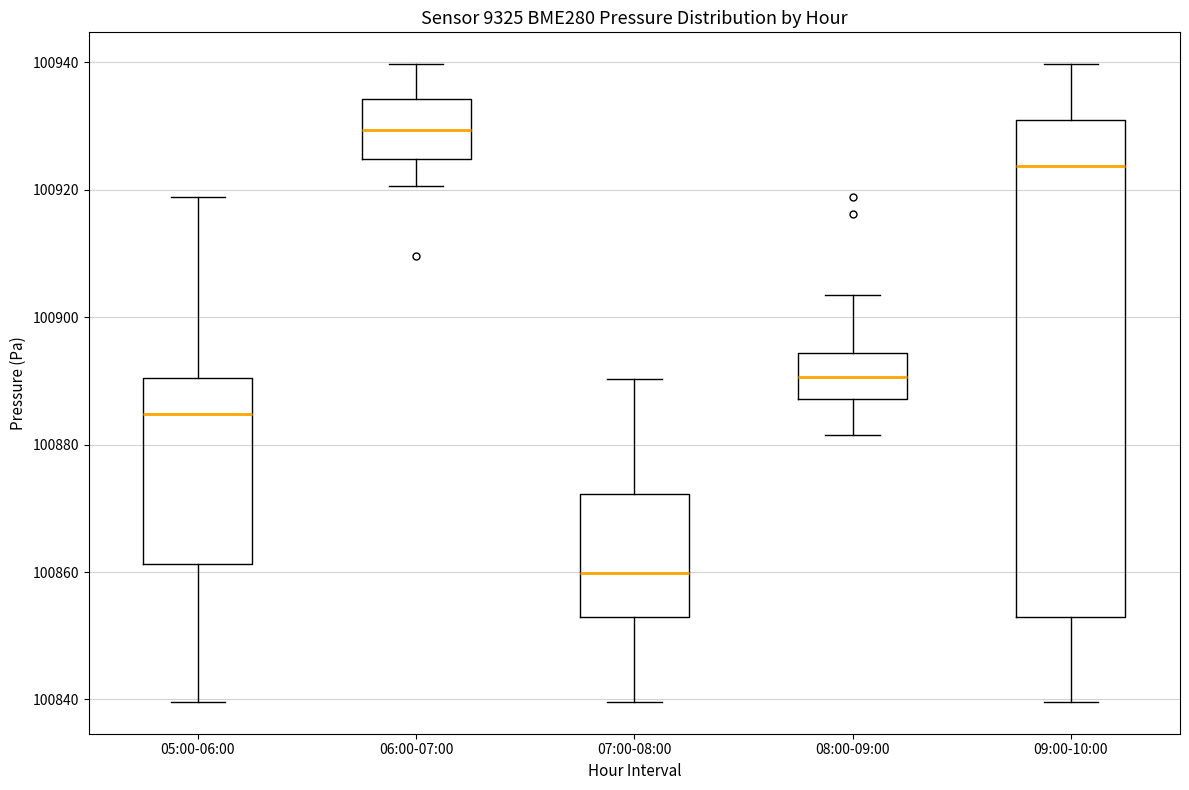

Where does the lower whisker of the box for 07:00-08:00 end on the y-axis? The values are not printed on the chart, so give them approximately, as read against the axis.

100840